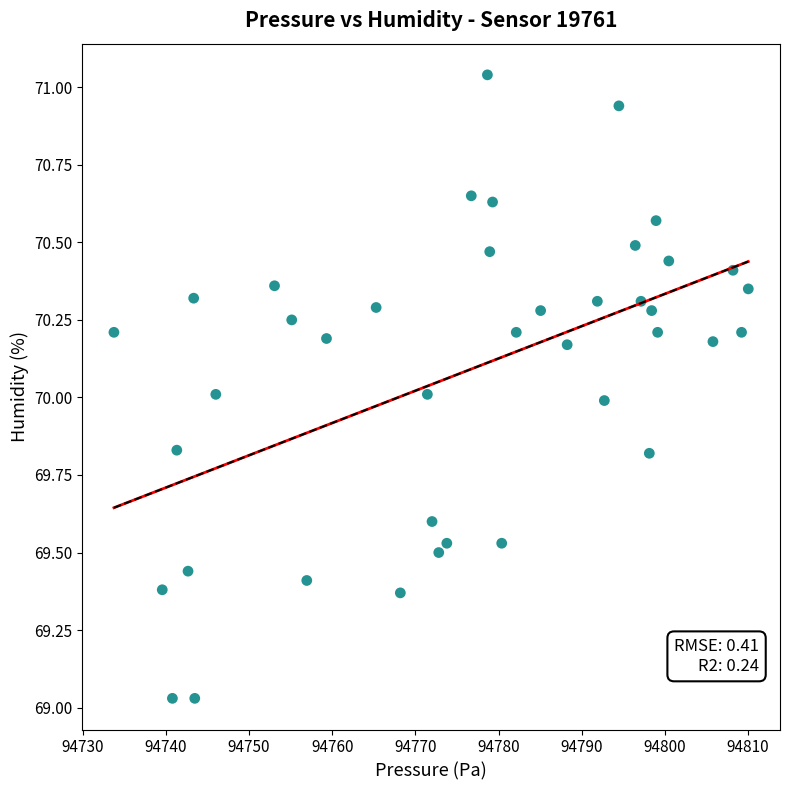

What is the range of Y values (max minus min)?

2.0